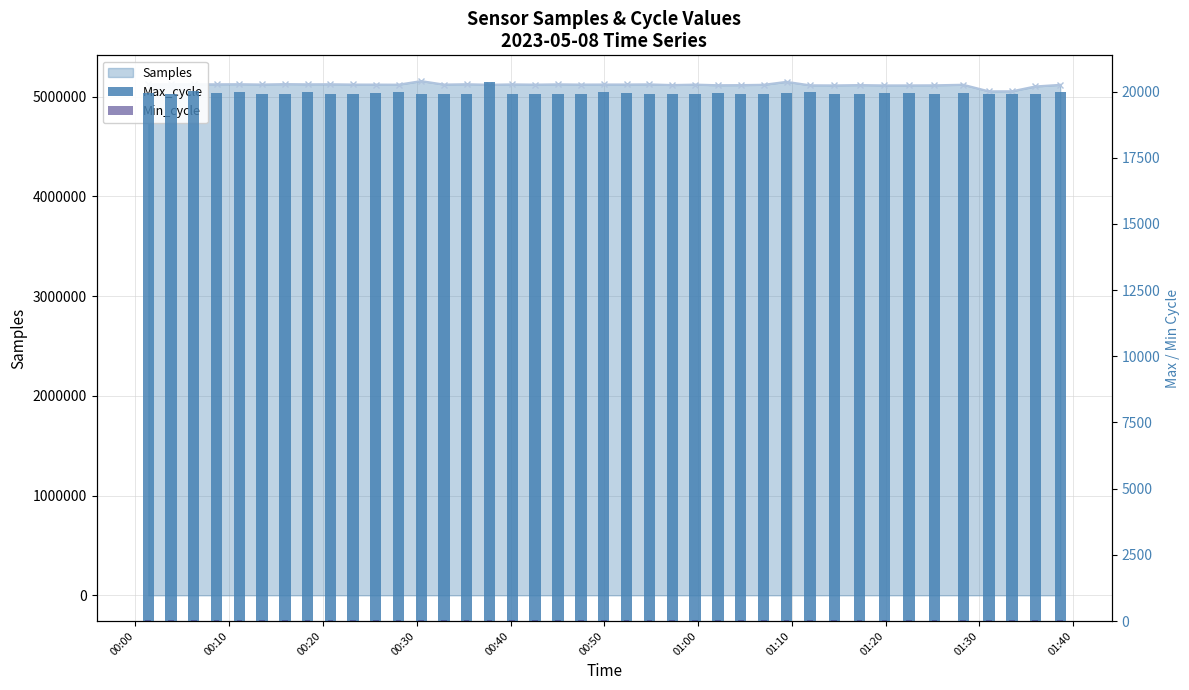

What is the value of the Max_cycle bar at the 8th from the left?

19983